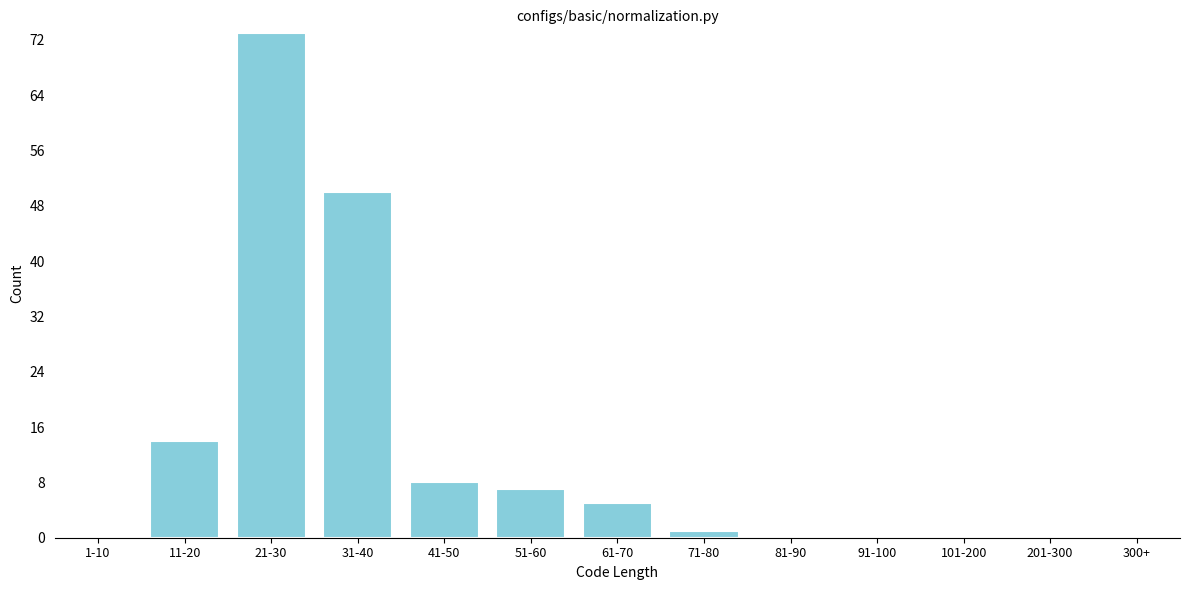

Reading left to right, transcribe all the data shown in this chart.

1-10=0	11-20=14	21-30=73	31-40=50	41-50=8	51-60=7	61-70=5	71-80=1